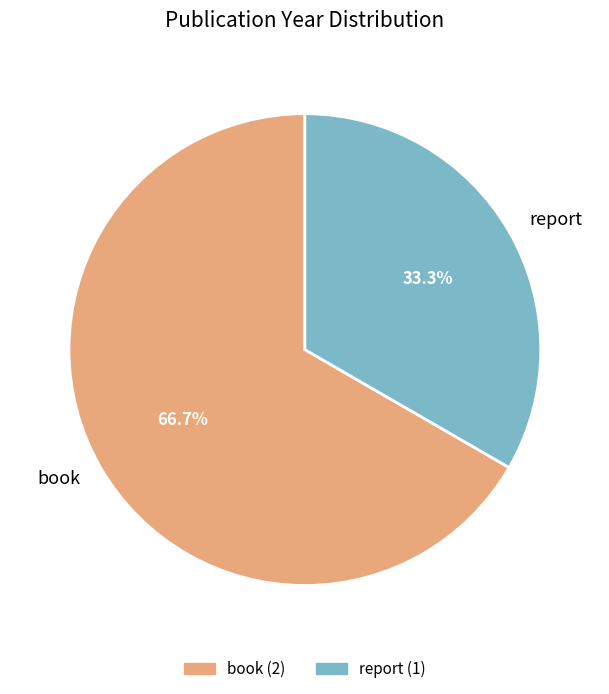

How many slices are in this pie chart?

2